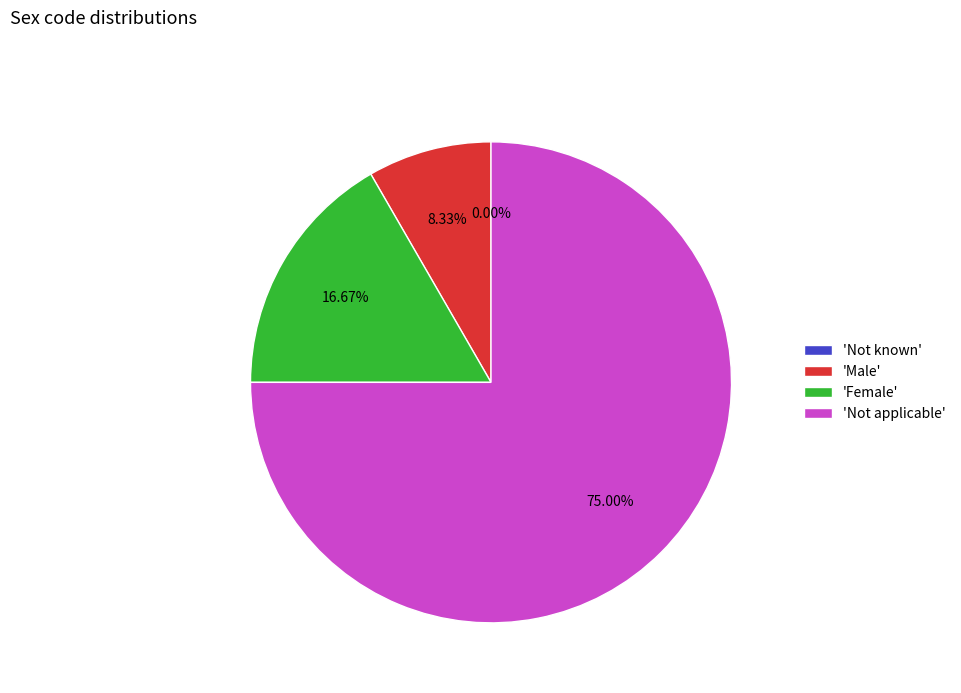

What is the smallest slice in the pie chart?

Not known